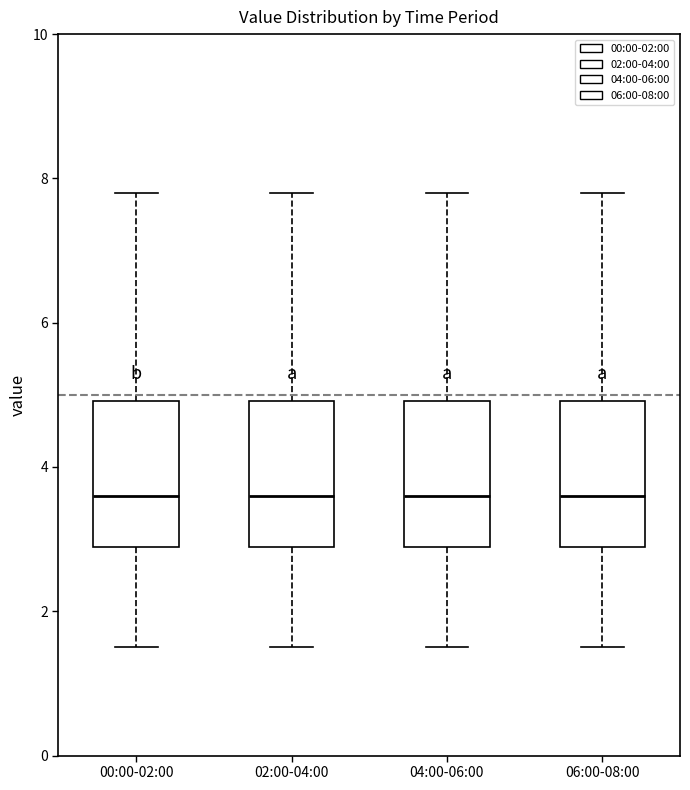

Reading left to right, transcribe this box plot: for each box, give where its median line is, the range the box spans, and where its two whiskers end, as read against the y-axis. The values are not printed on the chart, so give them approximately, as read against the axis.

00:00-02:00: median 3.6, box 2.8 to 5.0, whiskers 1.6 to 7.8
02:00-04:00: median 3.6, box 2.8 to 5.0, whiskers 1.6 to 7.8
04:00-06:00: median 3.6, box 2.8 to 5.0, whiskers 1.6 to 7.8
06:00-08:00: median 3.6, box 2.8 to 5.0, whiskers 1.6 to 7.8